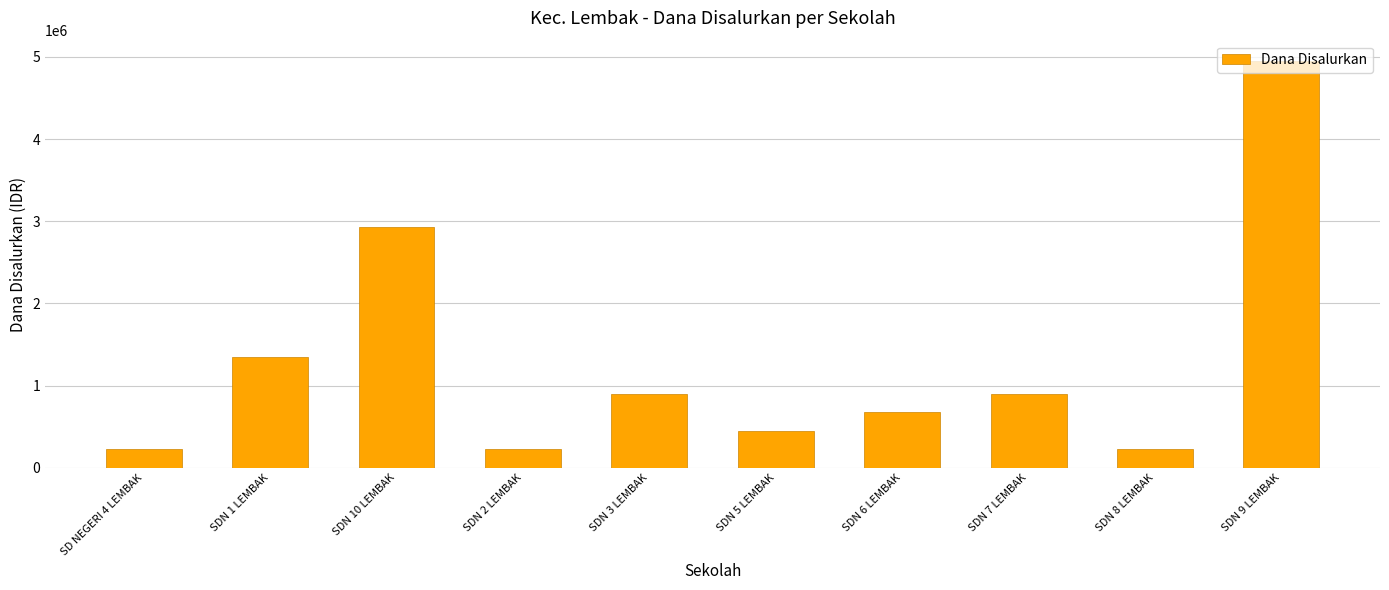

Which has a higher value, SDN 10 LEMBAK or SDN 6 LEMBAK?

SDN 10 LEMBAK